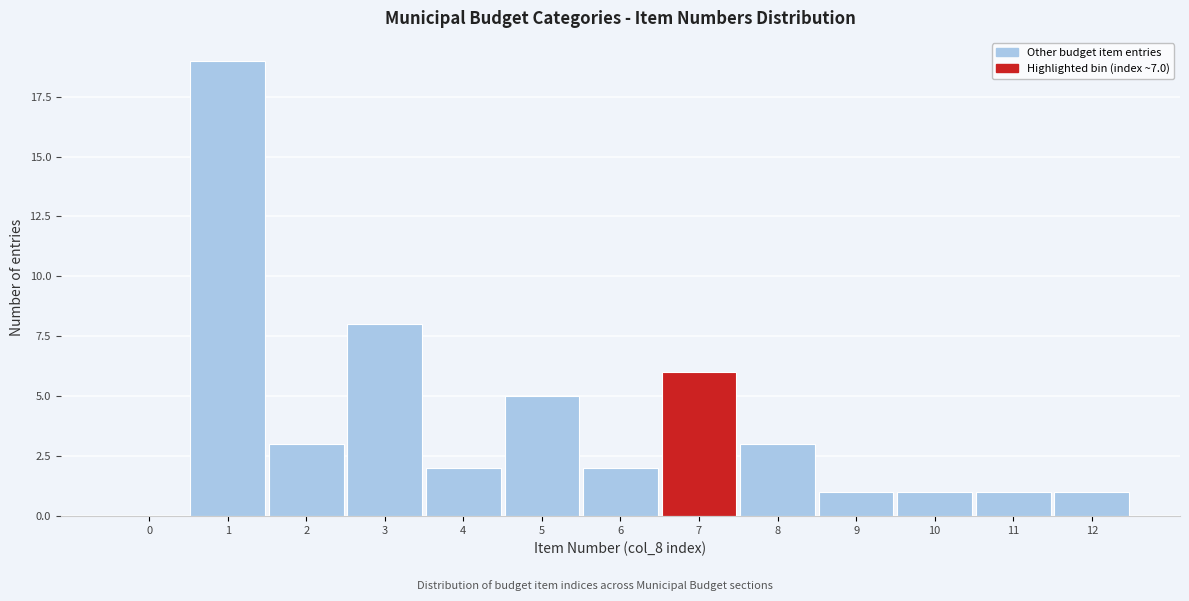

Reading right to left, transcribe all the data shown in this chart.

12=1	11=1	10=1	9=1	8=3	7=6	6=2	5=5	4=2	3=8	2=3	1=19	0=0